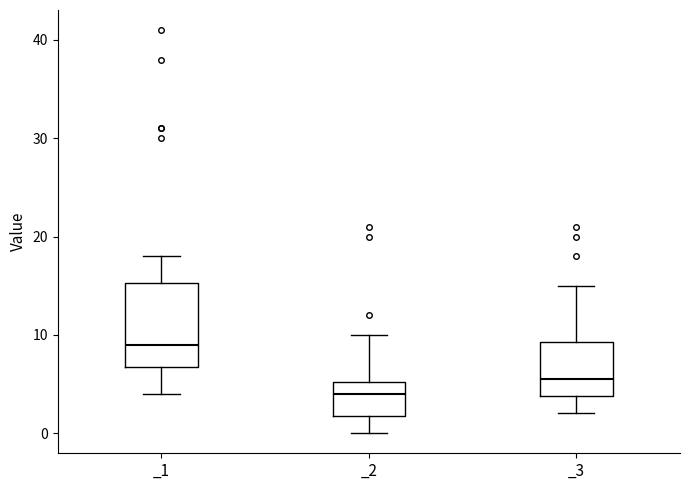

Comparing the boxes themselves (not the whiskers), which one is the tallest?

_1